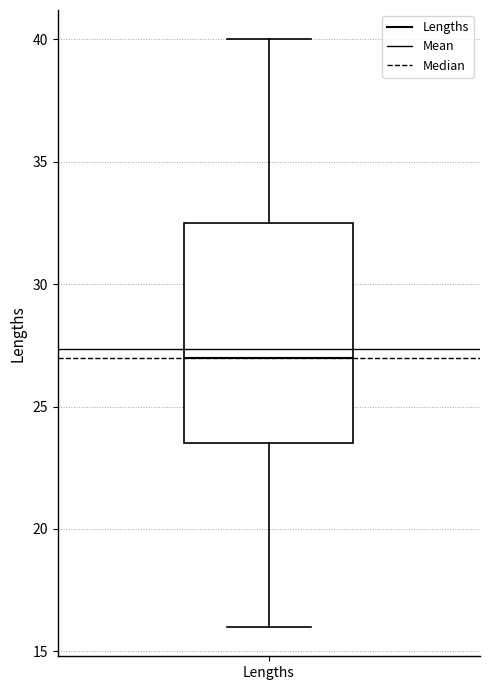

Where is the lower edge of the box for Lengths on the y-axis? The values are not printed on the chart, so give them approximately, as read against the axis.

23.5